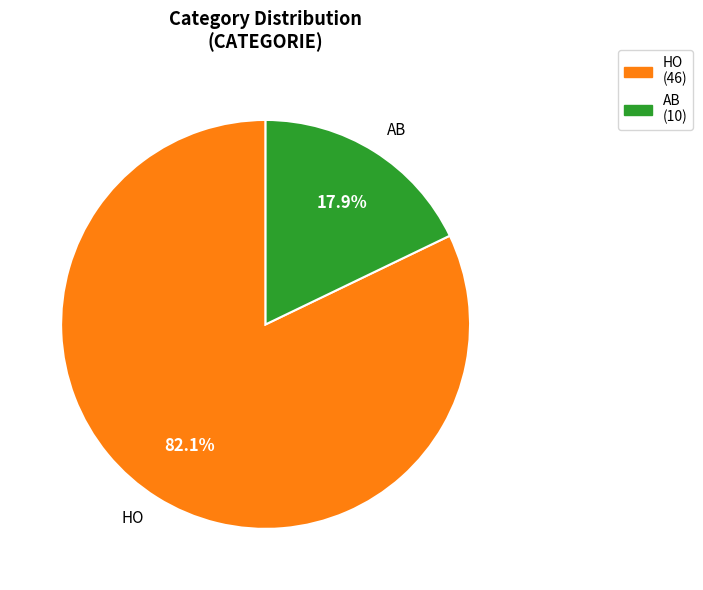

Combined, do AB and HO account for over 50%?

Yes